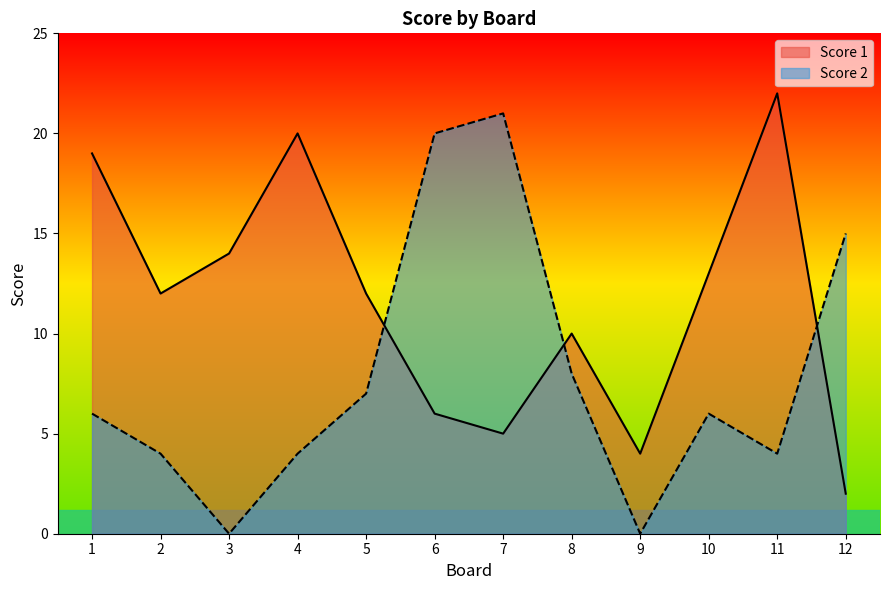

At which category is the sum across all series the highest?

6